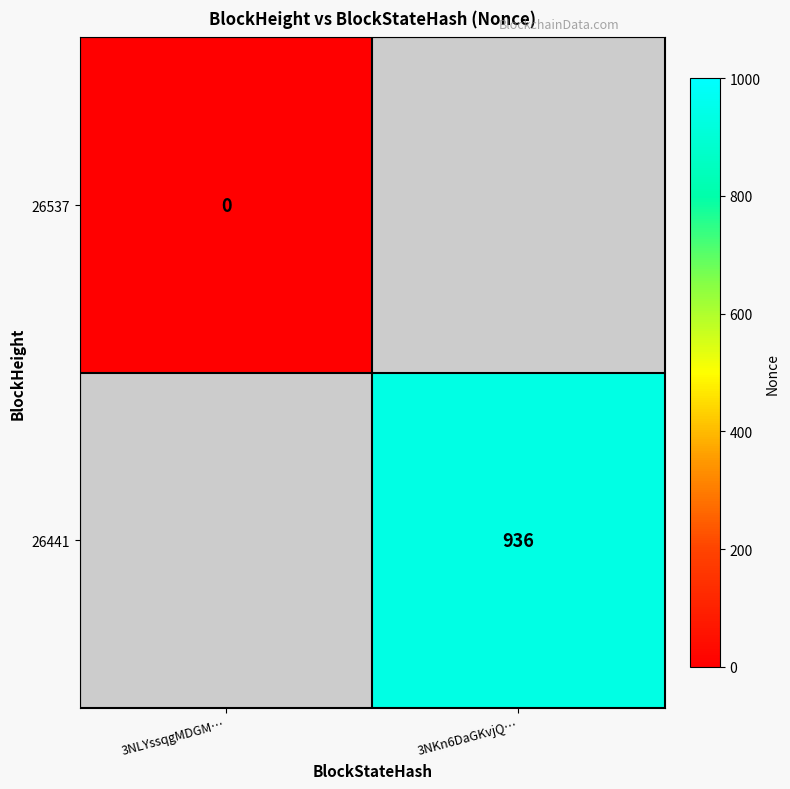

True or false: 26441 has a value of 1528 at 3NKn6DaGKvjQ….

False